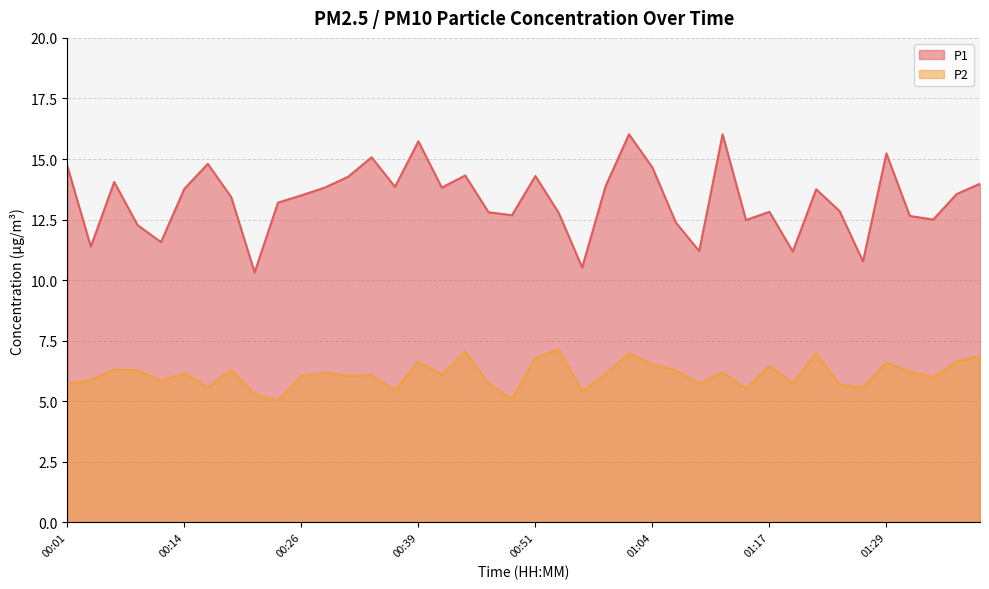

What is the sum of all P2 values?

244.1